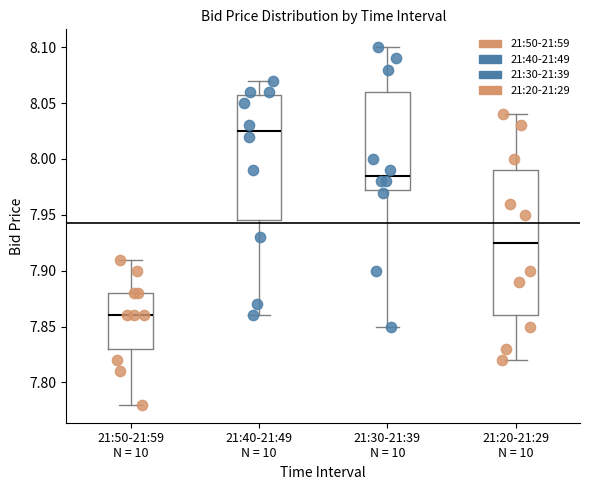

Reading left to right, read every box against the y-axis: the position of its median line, the range the box covers, and the ends of its whiskers. The values are not printed on the chart, so give them approximately, as read against the axis.

21:50-21:59 N = 10: median 7.860, box 7.830 to 7.880, whiskers 7.780 to 7.910
21:40-21:49 N = 10: median 8.025, box 7.945 to 8.060, whiskers 7.860 to 8.070
21:30-21:39 N = 10: median 7.985, box 7.975 to 8.060, whiskers 7.850 to 8.100
21:20-21:29 N = 10: median 7.925, box 7.860 to 7.990, whiskers 7.820 to 8.040